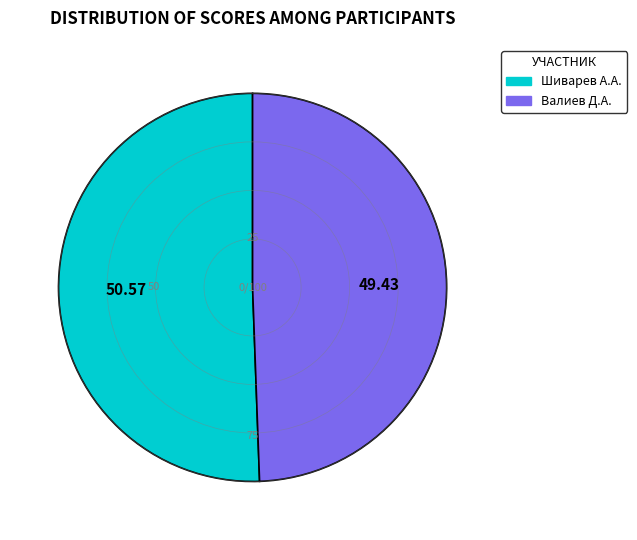

Does any single category account for the majority?

Yes